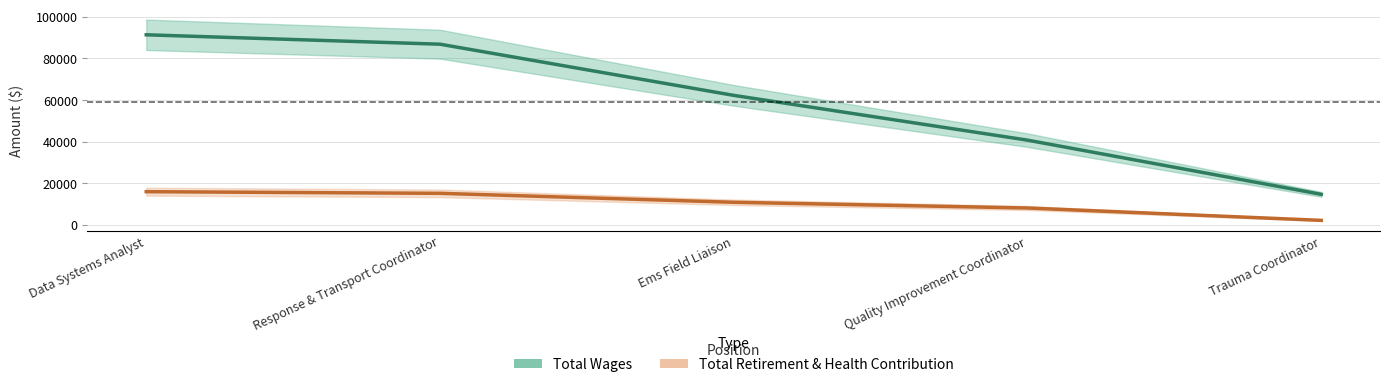

What is the label of the 2nd point from the right?

Quality Improvement Coordinator